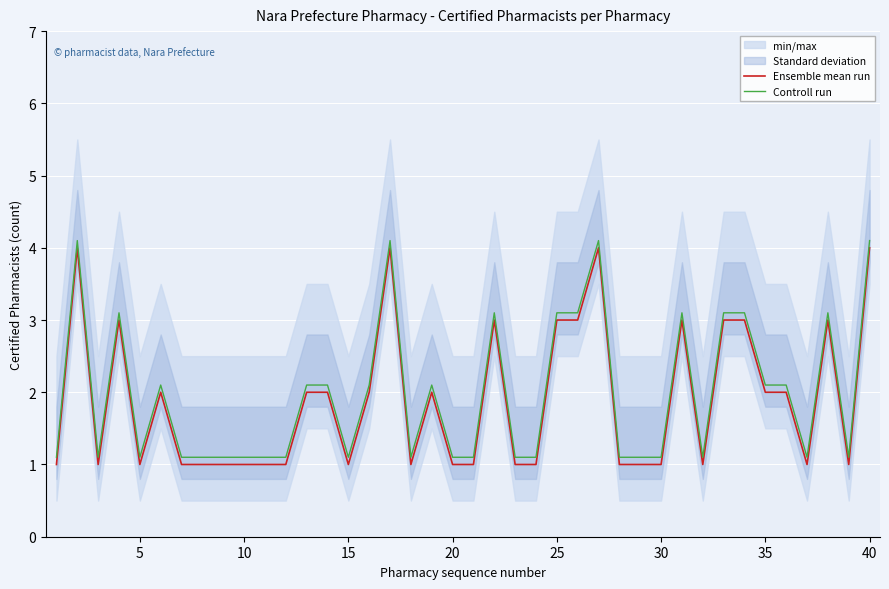

True or false: Controll run has a value of 1.7 at 45.

False